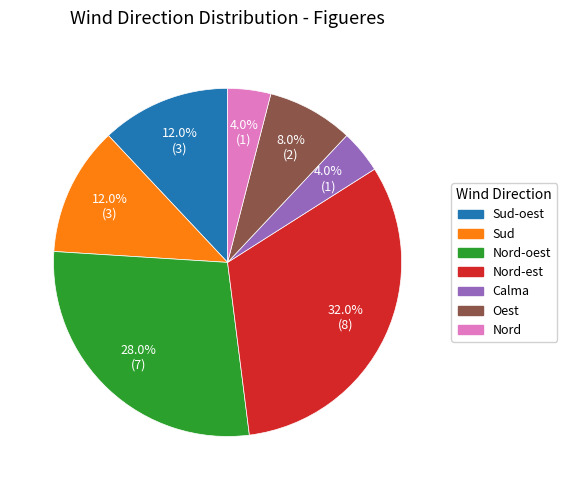

Is it true that Oest is 8% of the pie?

True